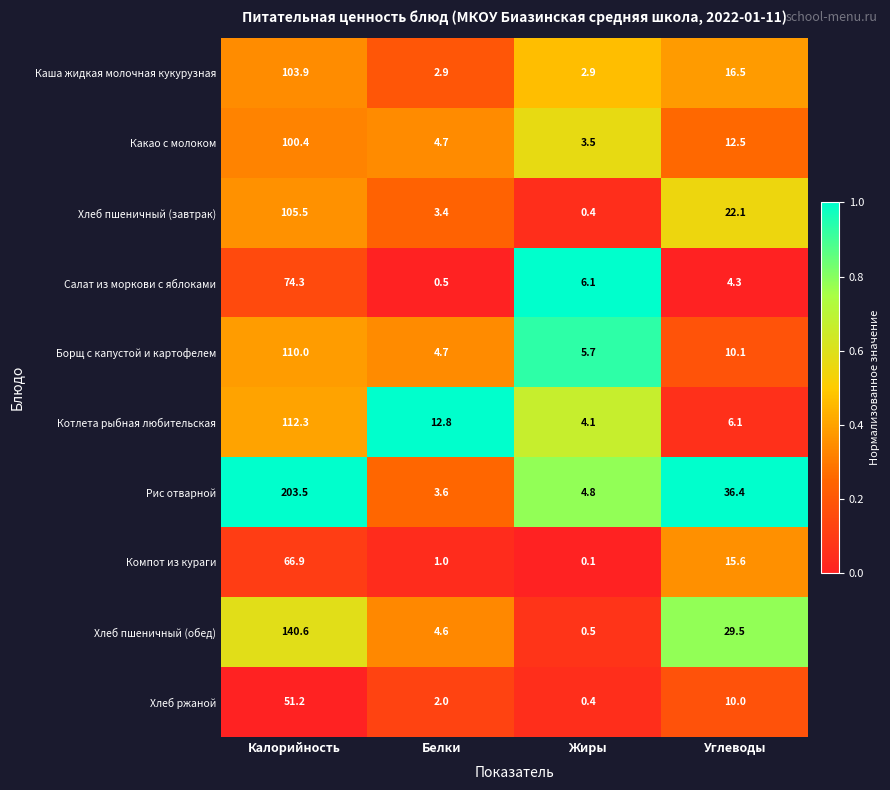

At Калорийность, list the series in order from largest to smallest.

Рис отварной, Хлеб пшеничный (обед), Котлета рыбная любительская, Борщ с капустой и картофелем, Хлеб пшеничный (завтрак), Каша жидкая молочная кукурузная, Какао с молоком, Салат из моркови с яблоками, Компот из кураги, Хлеб ржаной